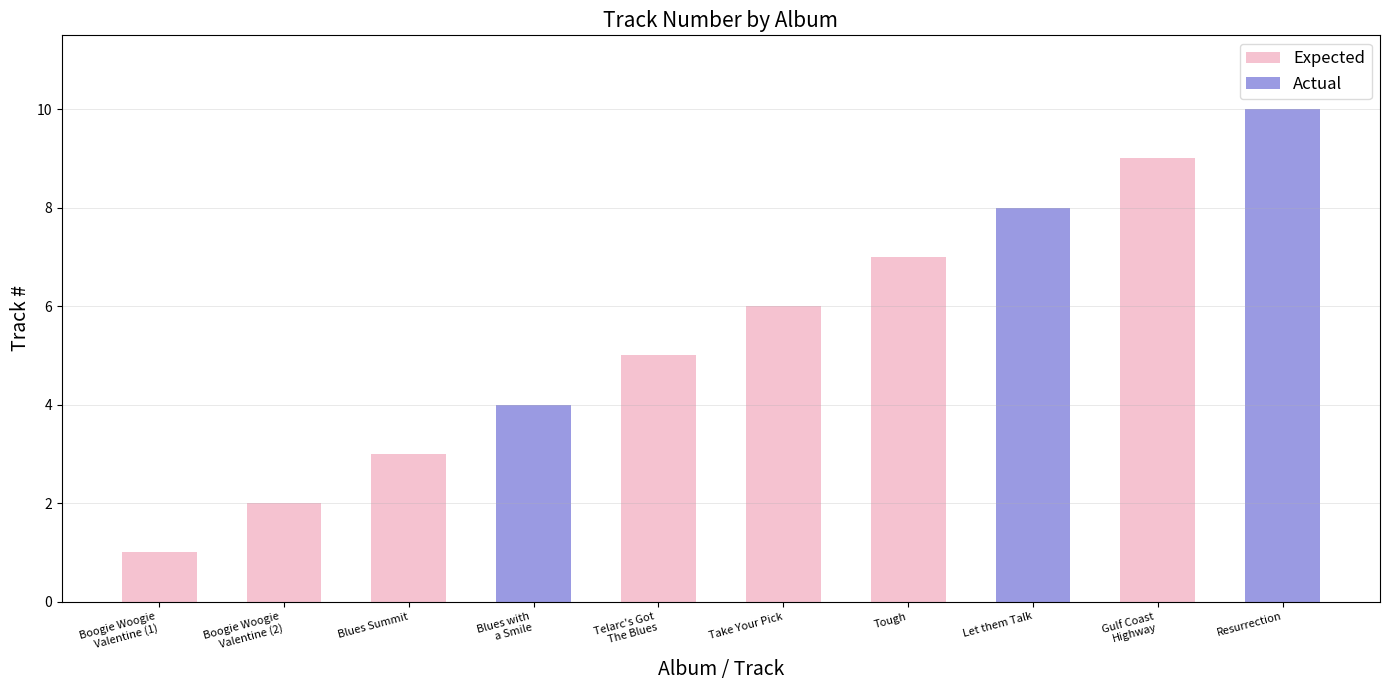

What is the label of the 5th bar from the left?

Telarc's Got
The Blues